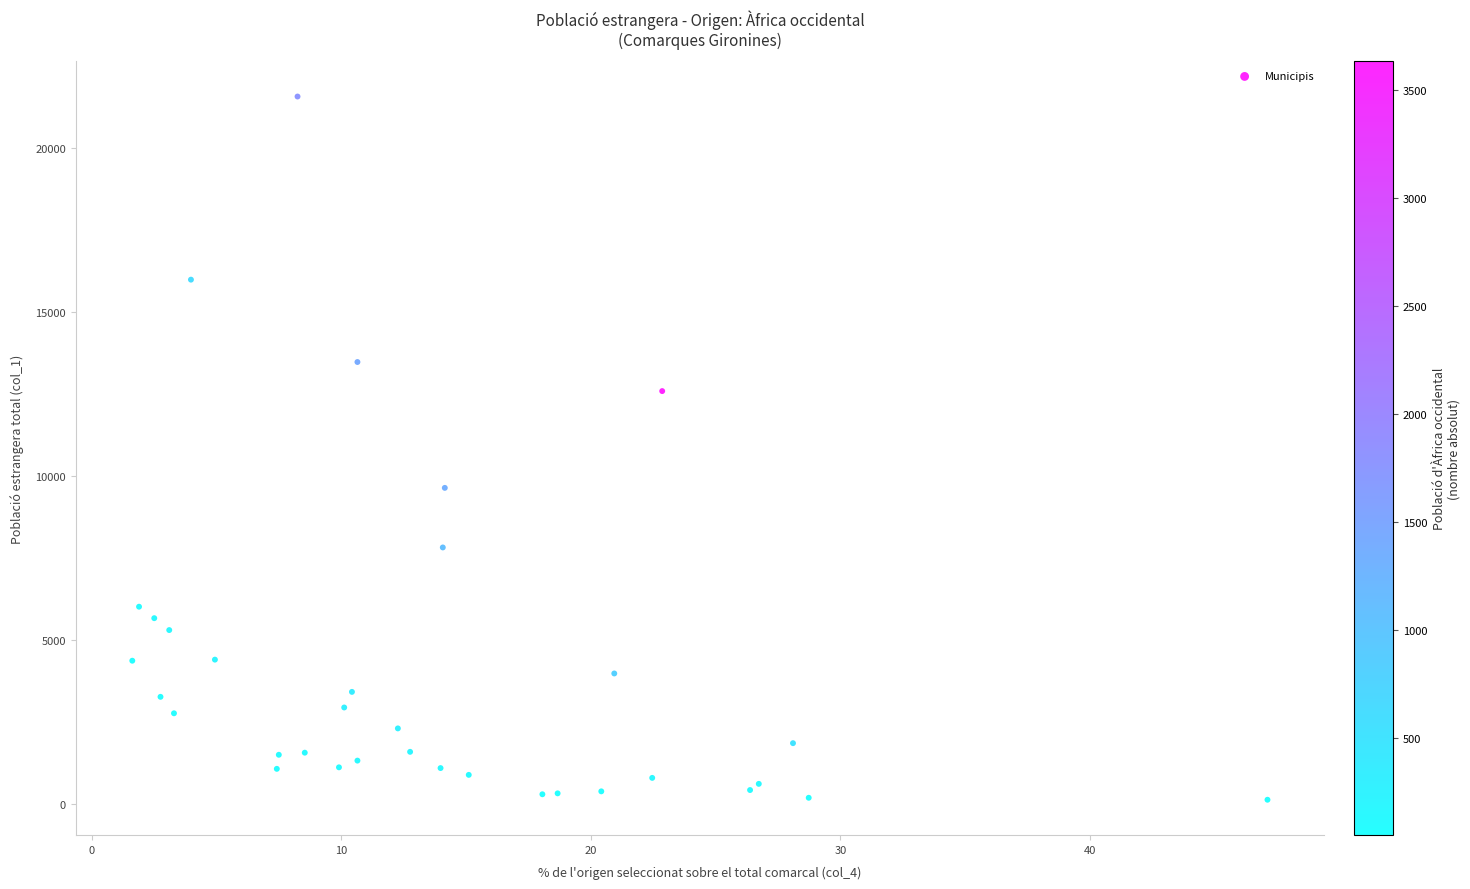

What Y value in the scatter plot is closest to 10849?

9637